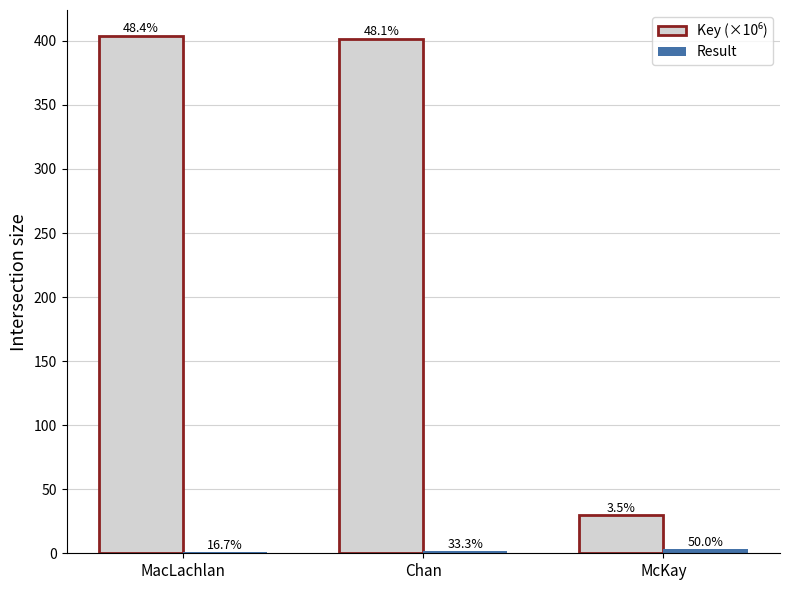

How many groups of bars are there?

3